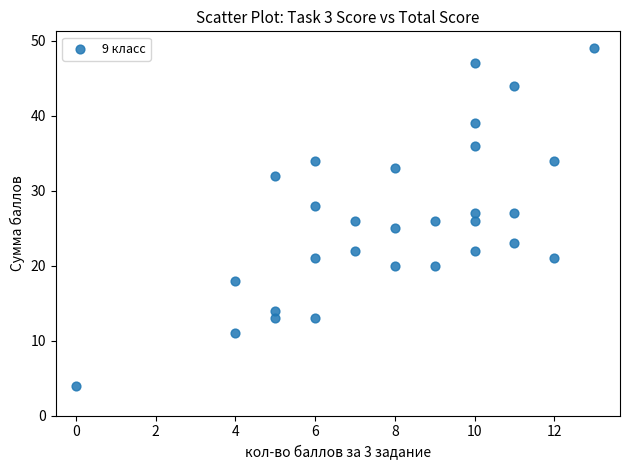

What is the range of X values (max minus min)?

13